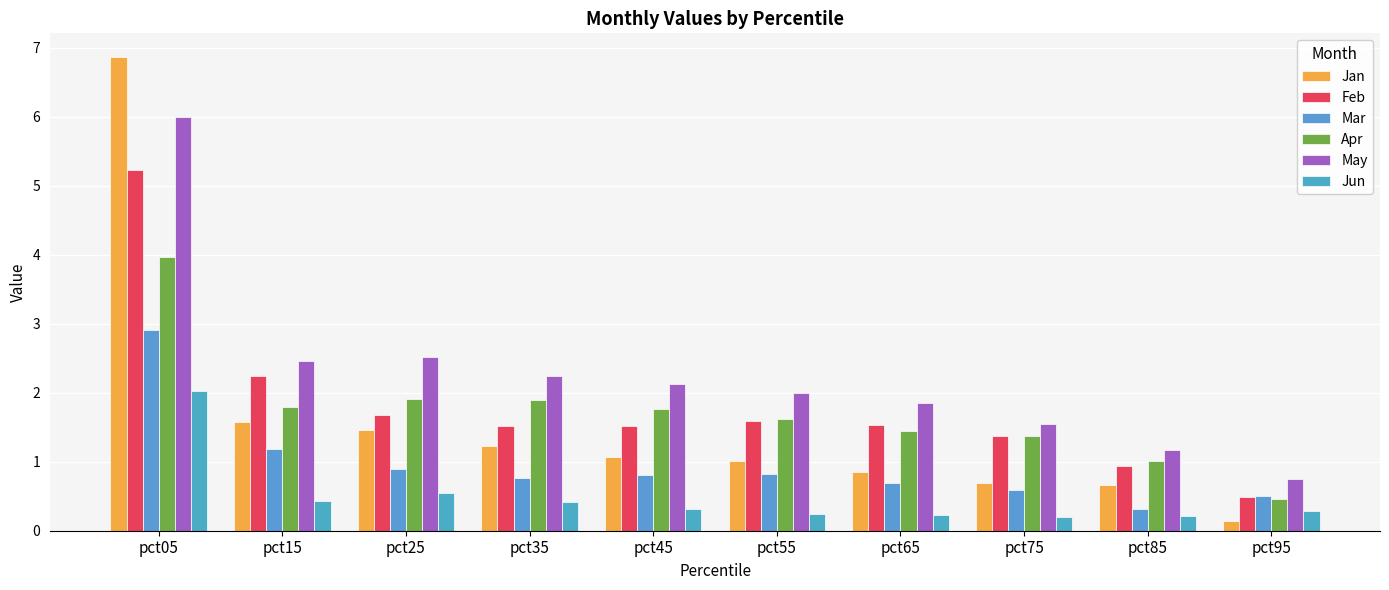

How many bars are there in each group?

6